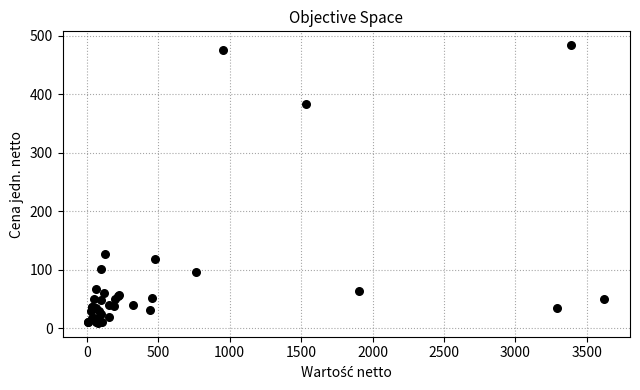

What Y value in the scatter plot is closest to 246?

127.2